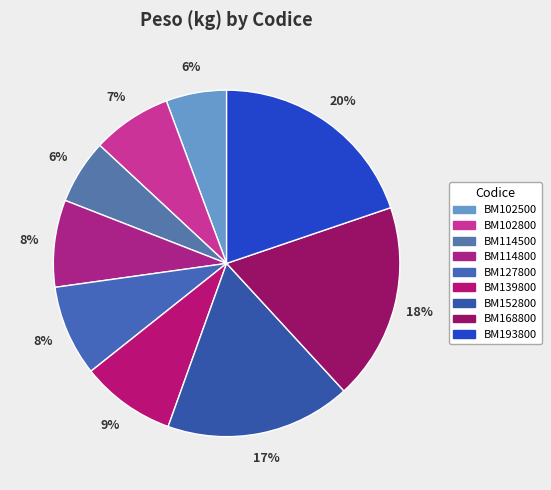

What is the total percentage of BM168800 and BM102800?

25.8%